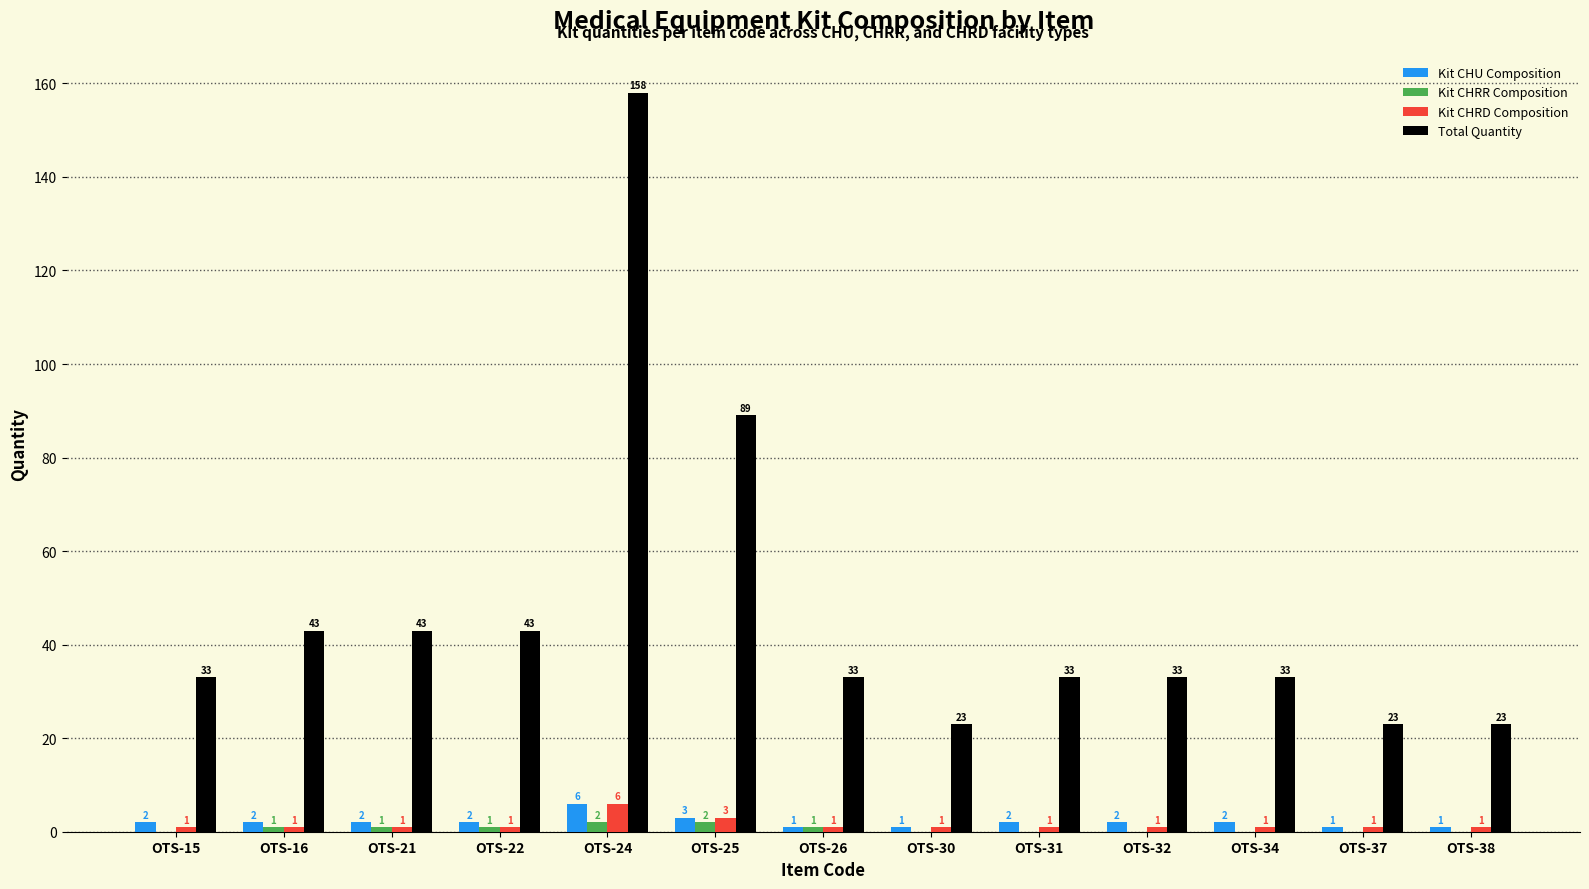

How many groups of bars are there?

13